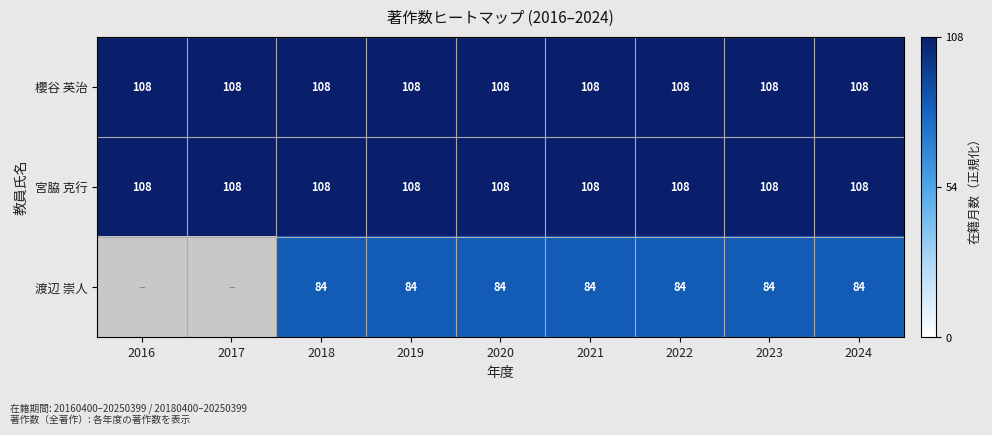

What is the sum of the 櫻谷 英治 values at 2019 and 2021?

216